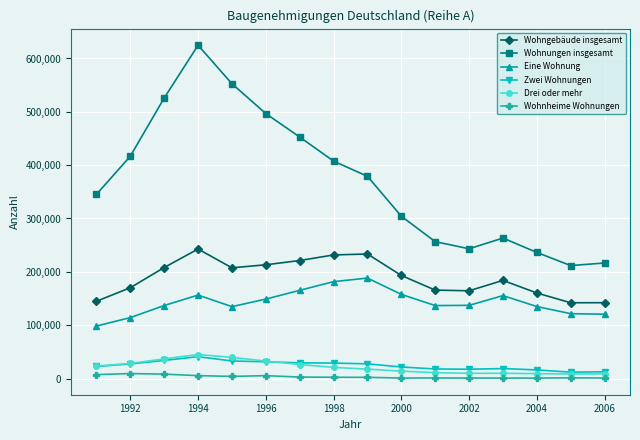

What is the maximum value for Wohnheime Wohnungen?

9265